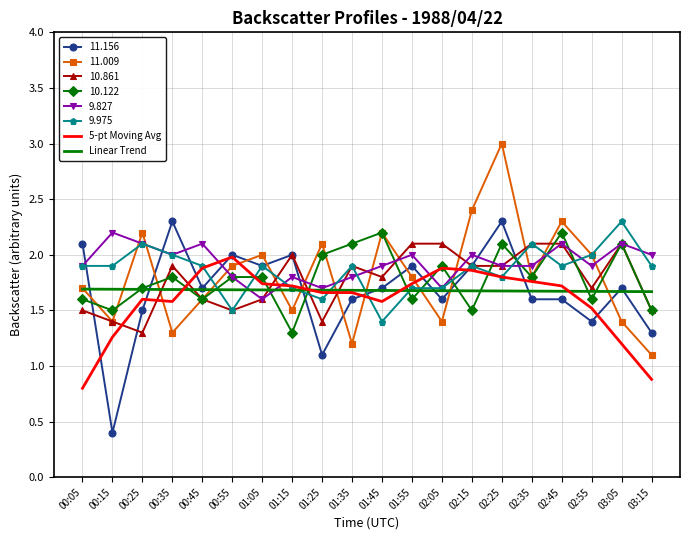

Where is 10.122 nearest to the value 1?

01:15